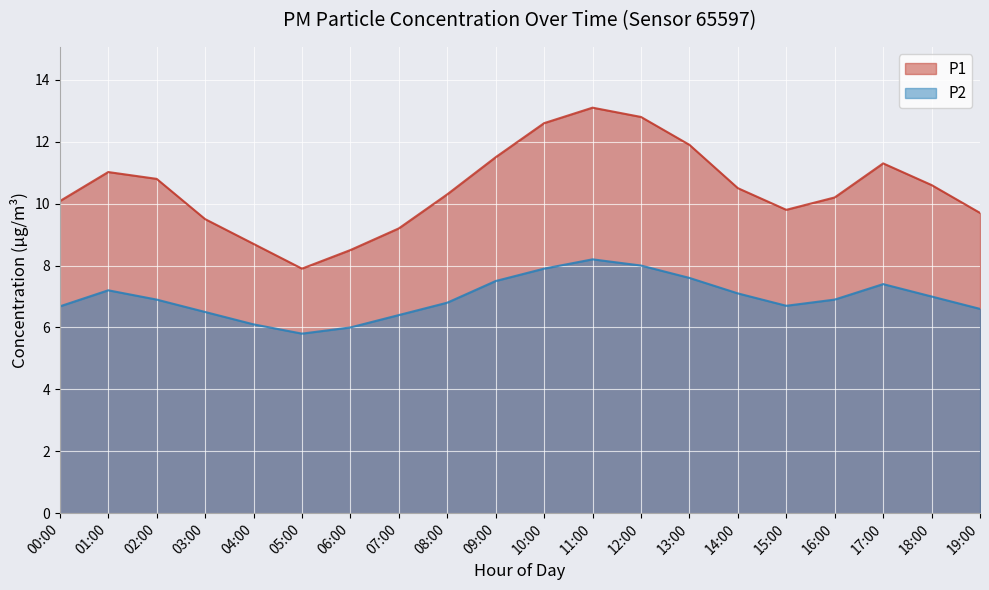

What is the value of the P1 point at the 11th from the left?

12.6